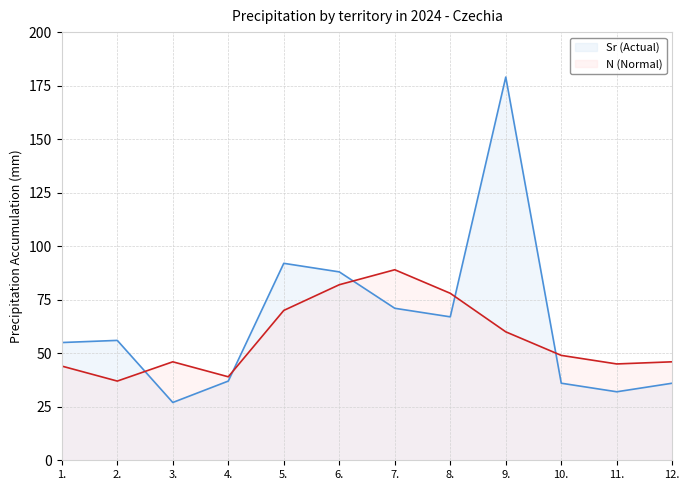

What is the sum of the N (Normal) values at 8. and 12.?

124